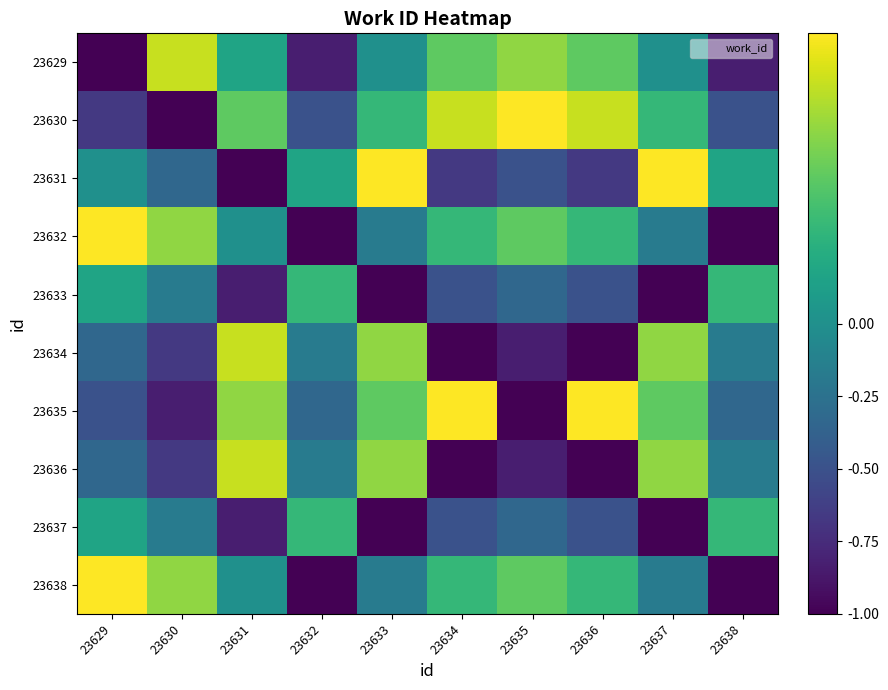

What is the spread (max minus min) of values at 23632?

1.3